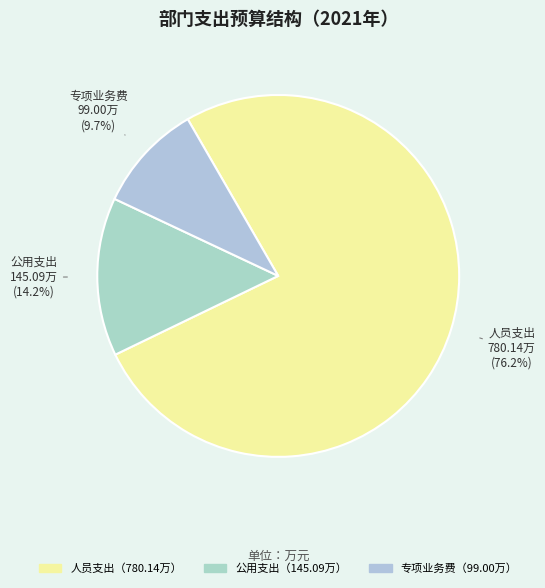

Is the sum of 公用支出 and 人员支出 greater than half?

Yes